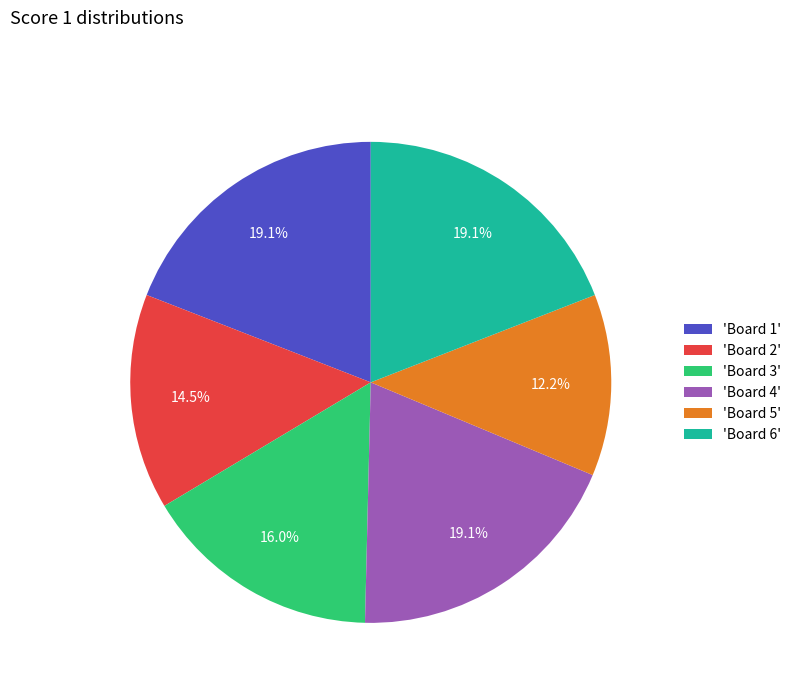

Approximately how many times larger is the value at 'Board 3' compared to 'Board 5'?

1.3